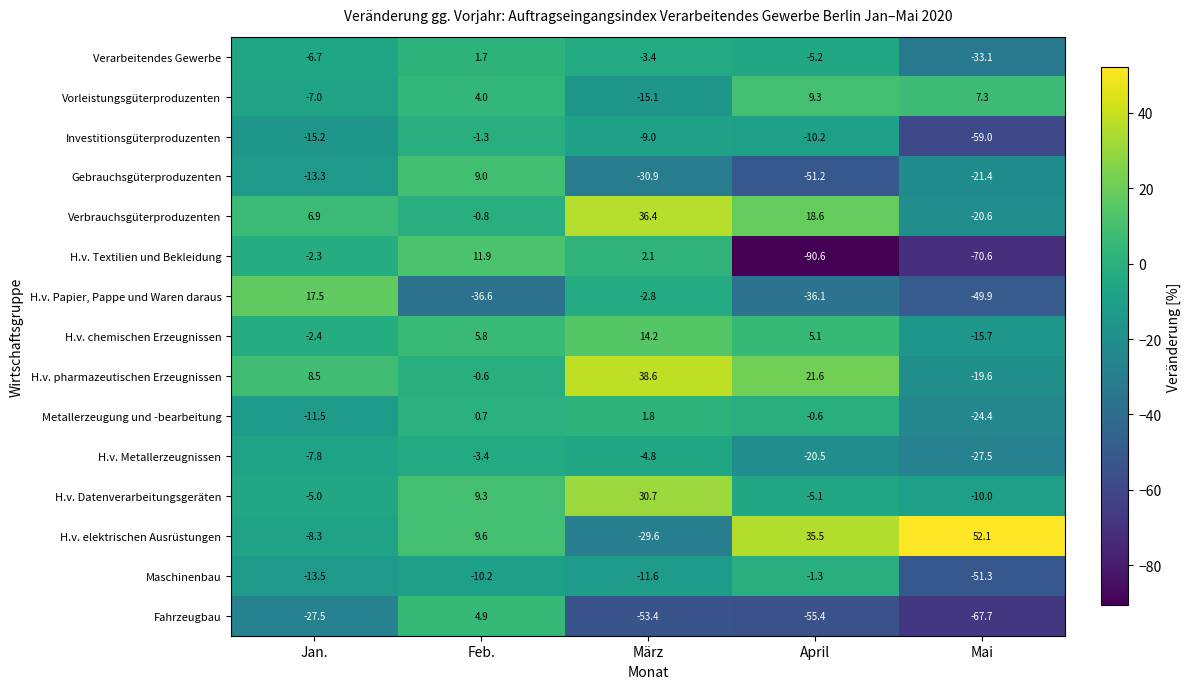

The value of Metallerzeugung und -bearbeitung at Feb. is 0.7. True or false?

True